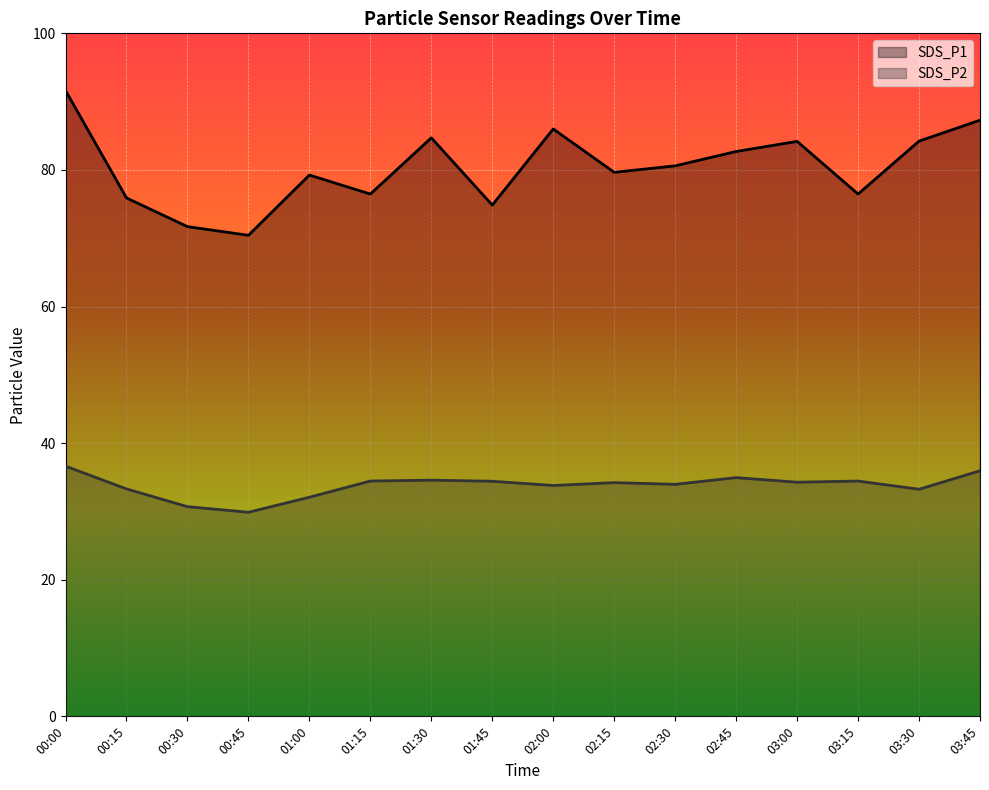

List the series in order of their peak value, highest first.

SDS_P1, SDS_P2